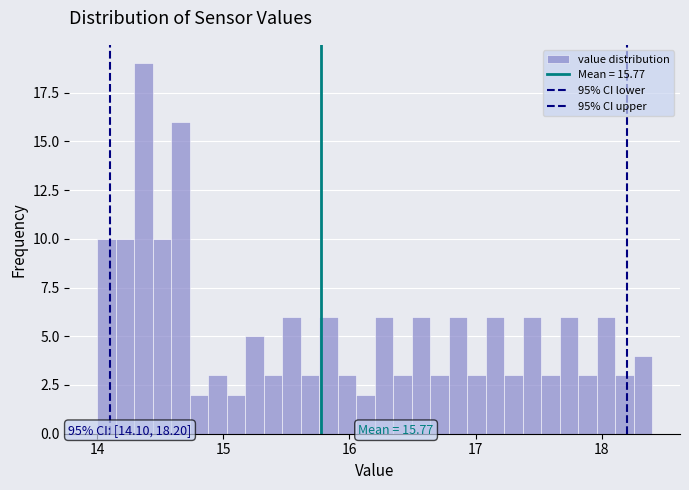

Around what value on the x-axis is the tallest bar? Give the approximate position of its centre, as read against the axis.

14.4